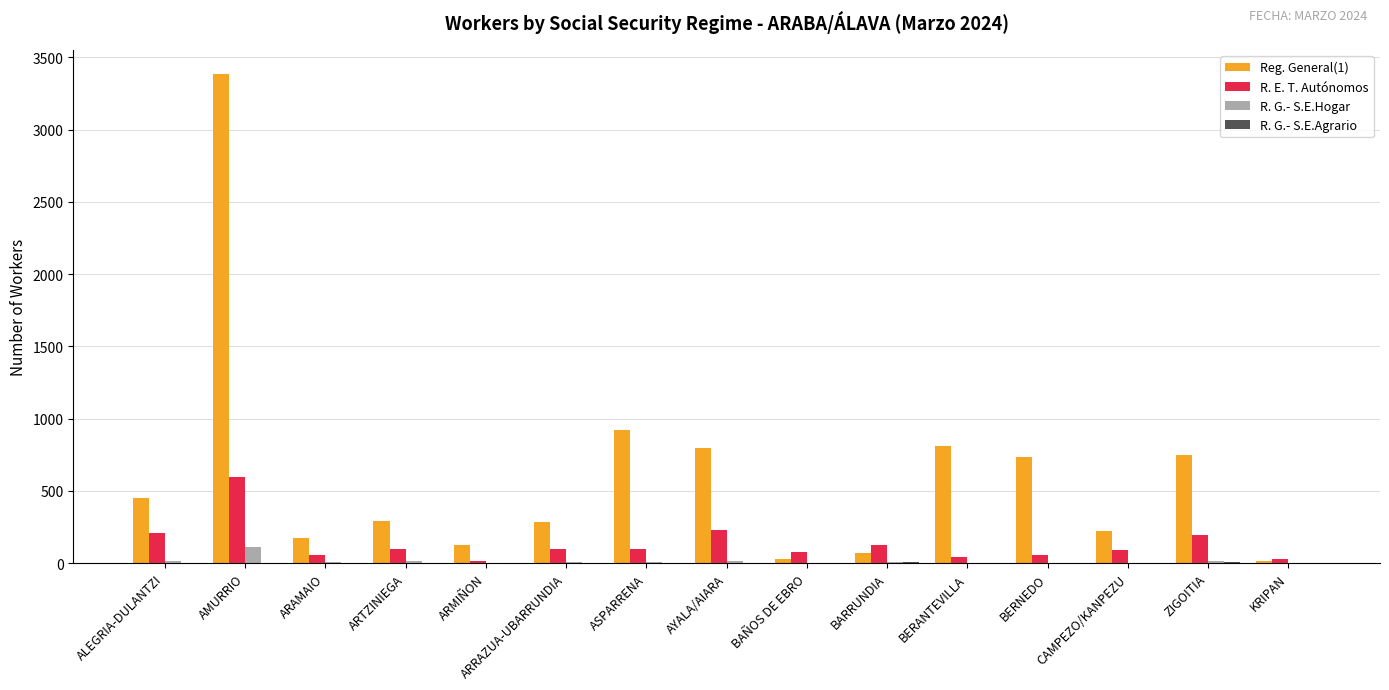

Is it true that Reg. General(1) equals 267 at BERNEDO?

False